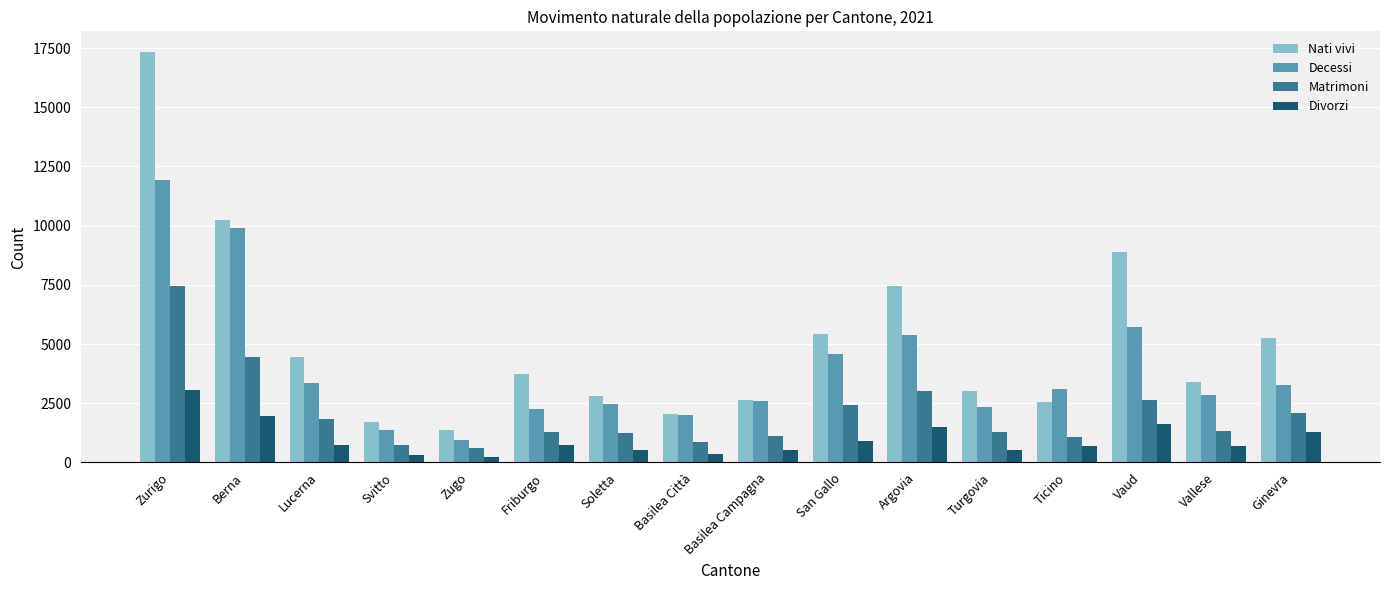

What is the sum of all Matrimoni values?

33504